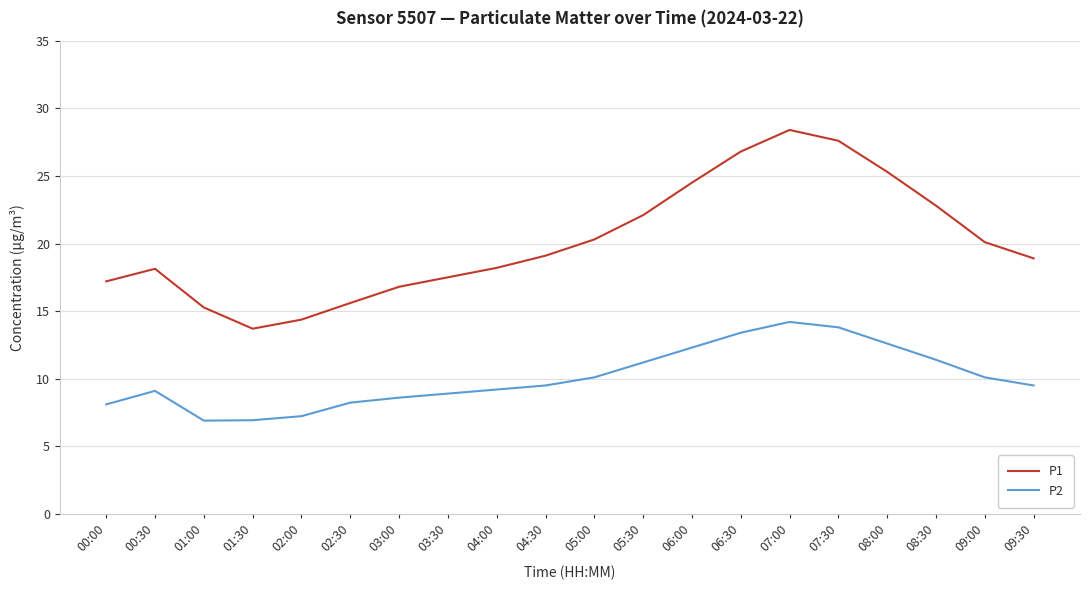

True or false: P2 and P1 cross at least once.

False